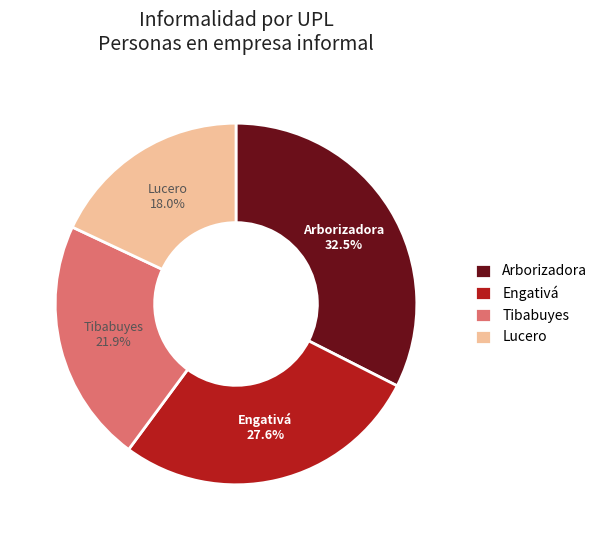

Which category has the biggest portion of the pie?

Arborizadora